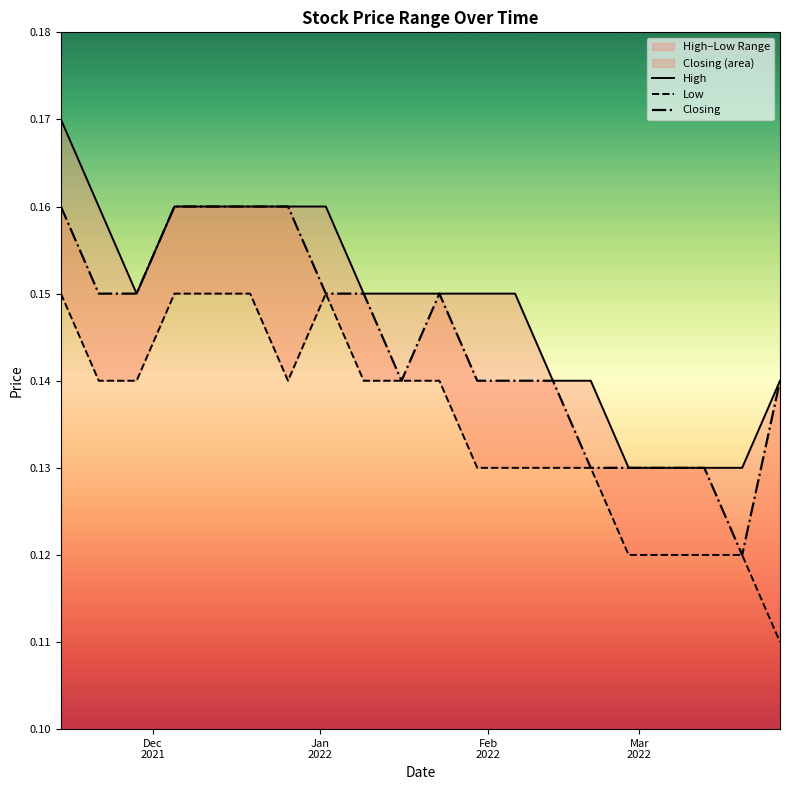

Is this an area chart (filled region under the line)?

No